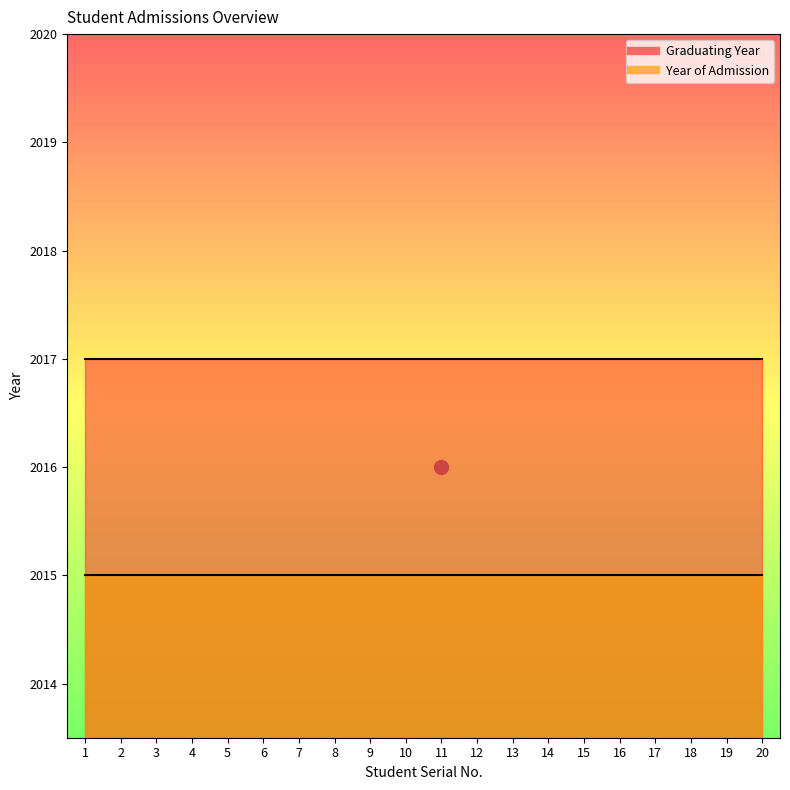

True or false: Graduating Year has a value of 2017 at 13.

True